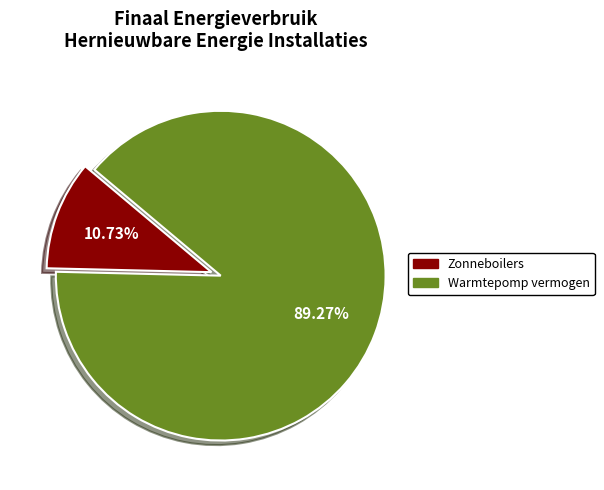

Is there any slice that represents more than half of the pie?

Yes